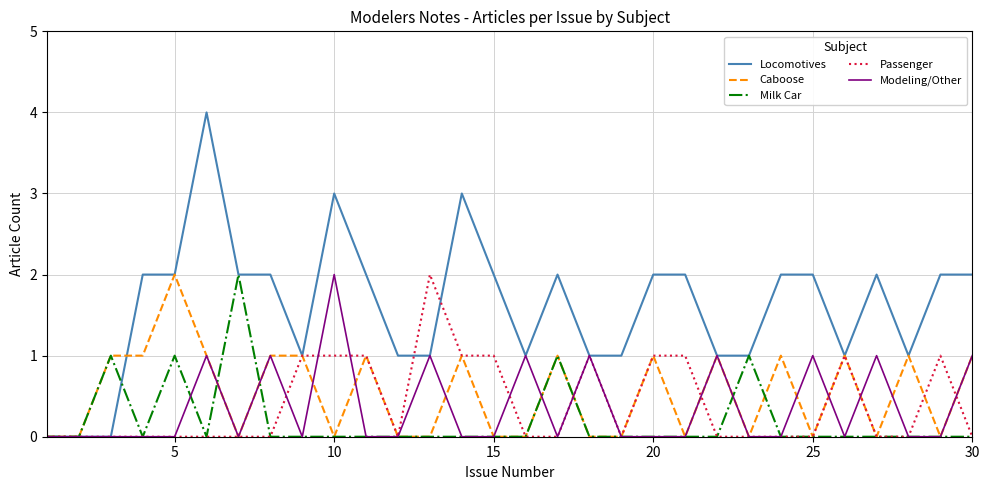

Which series has the largest range (max minus min)?

Locomotives